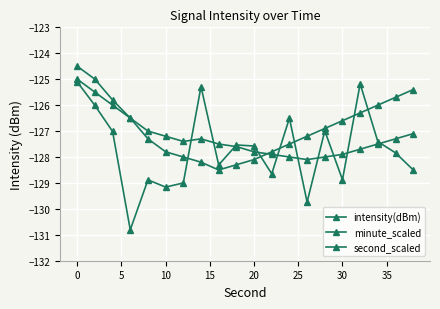

Does the chart have visible grid lines?

Yes